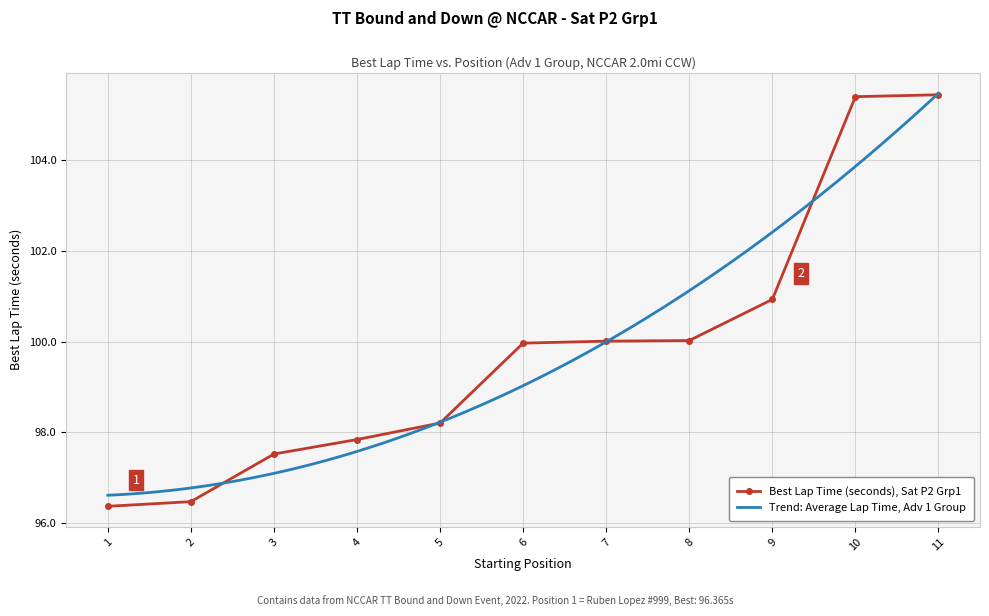

At which label does Best Lap Time (seconds), Sat P2 Grp1 first exceed 99?

6